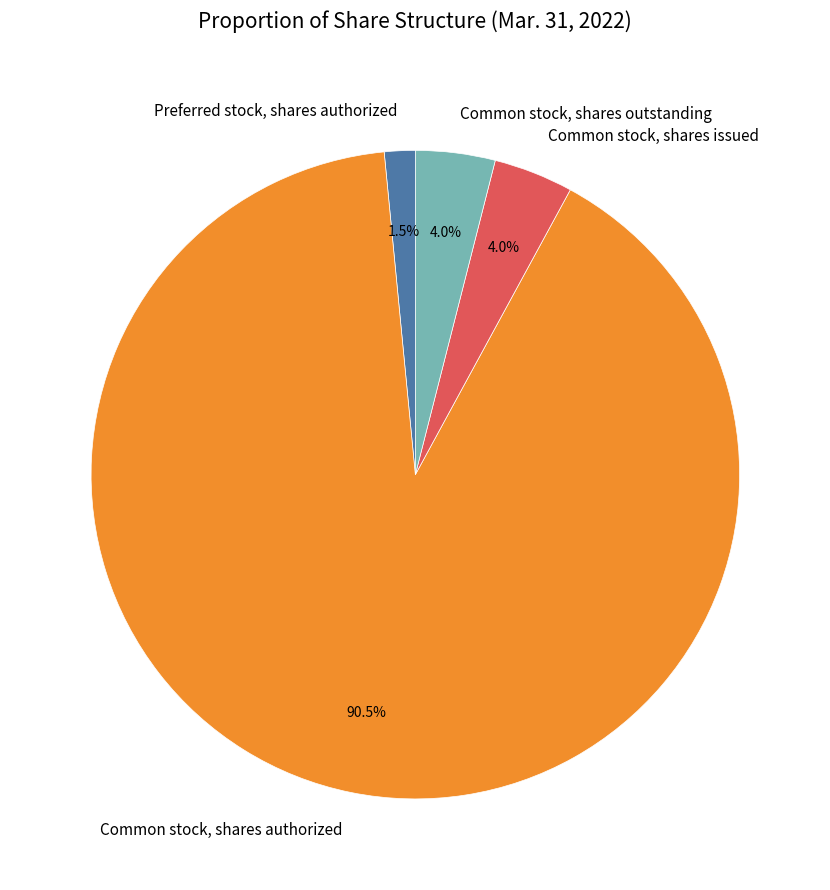

Combined, do Common stock, shares outstanding and Common stock, shares issued account for over 50%?

No